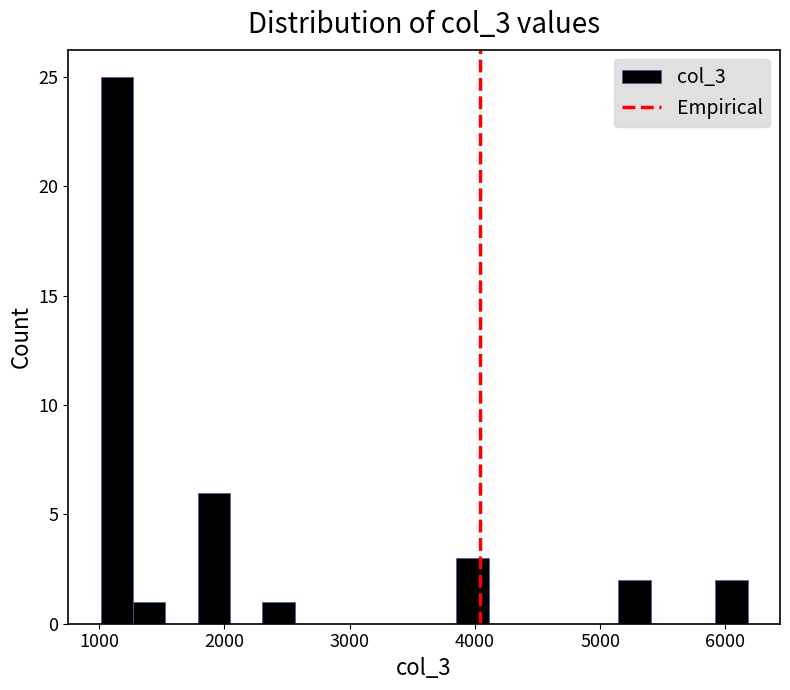

Read against the x-axis, roughly where is the centre of the tallest bar?

1100